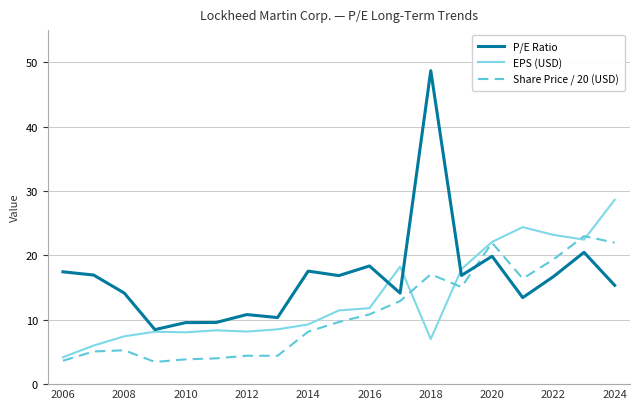

Rank the series by their maximum value, from highest to lowest.

P/E Ratio, EPS (USD), Share Price / 20 (USD)